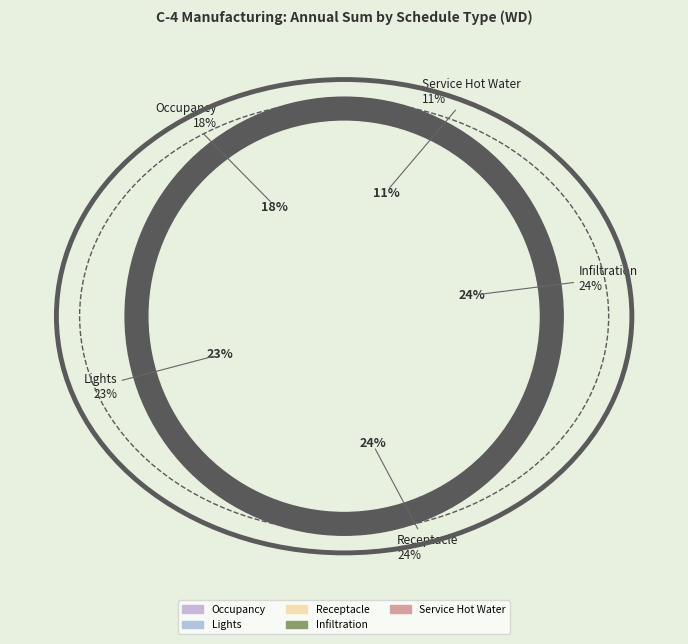

Which has a higher value, Infiltration or Occupancy?

Infiltration